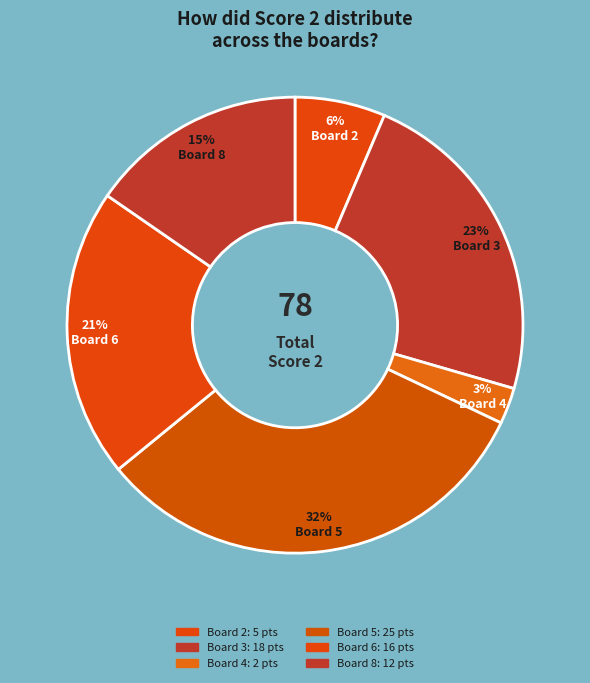

How many segments does this pie chart have?

6